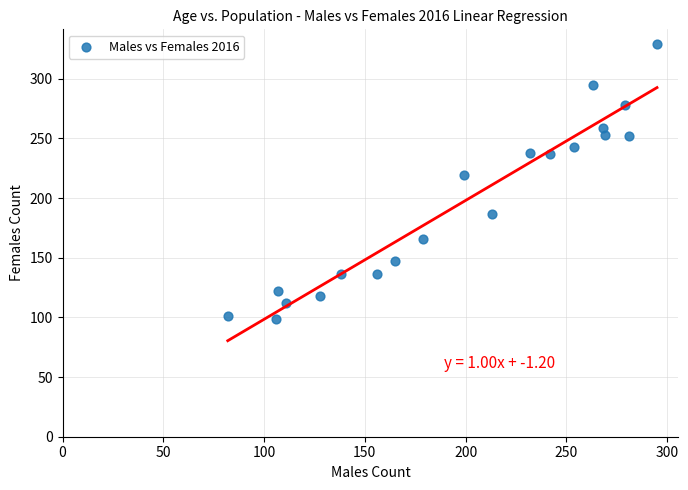

What is the range of Y values (max minus min)?

230